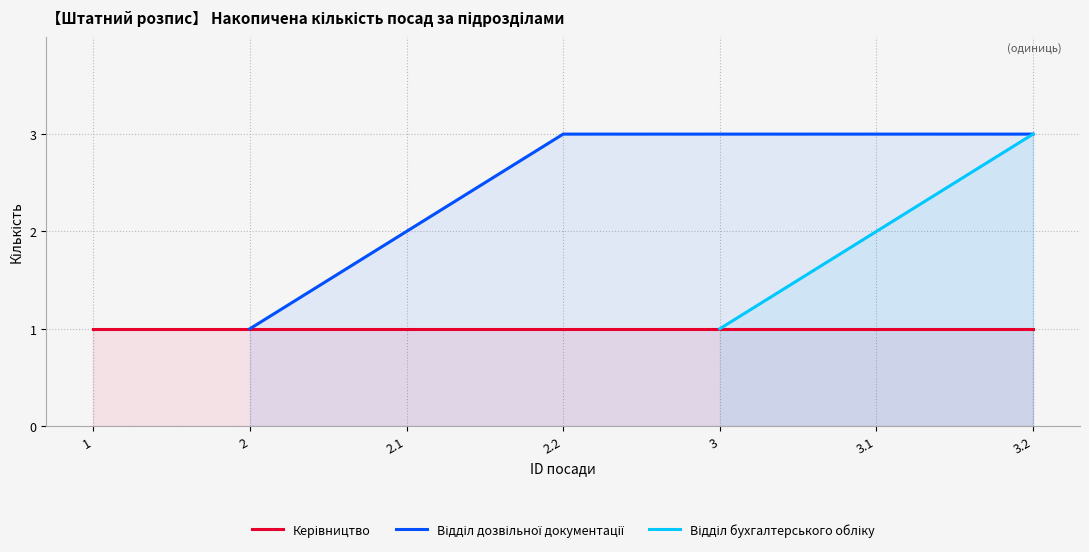

Is it true that Керівництво equals 1.3 at 3.1?

False